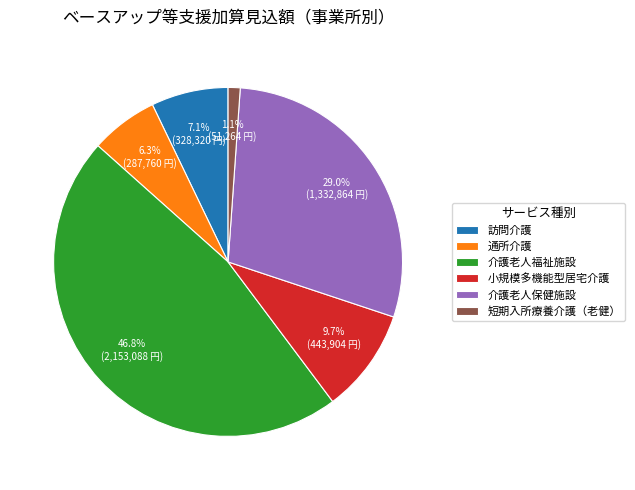

Combined, do 訪問介護 and 小規模多機能型居宅介護 account for over 50%?

No